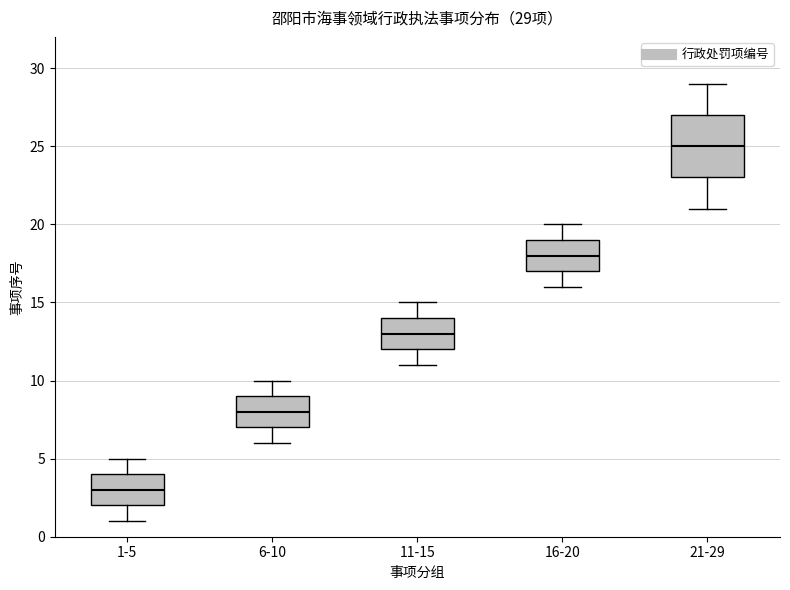

Comparing the boxes themselves (not the whiskers), which one is the tallest?

21-29